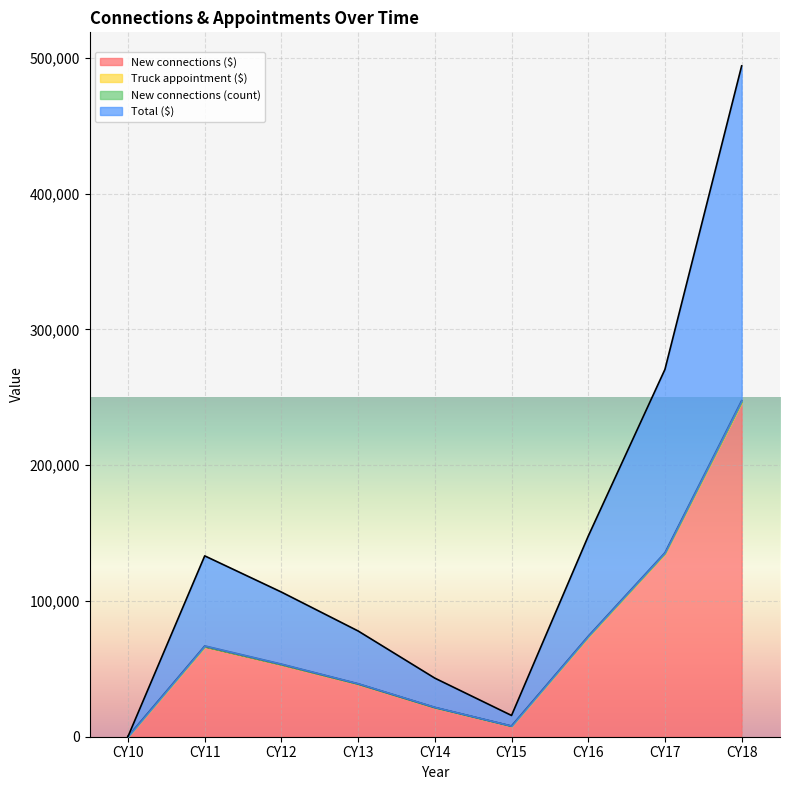

At which label is Total ($) closest to 123265?

CY17